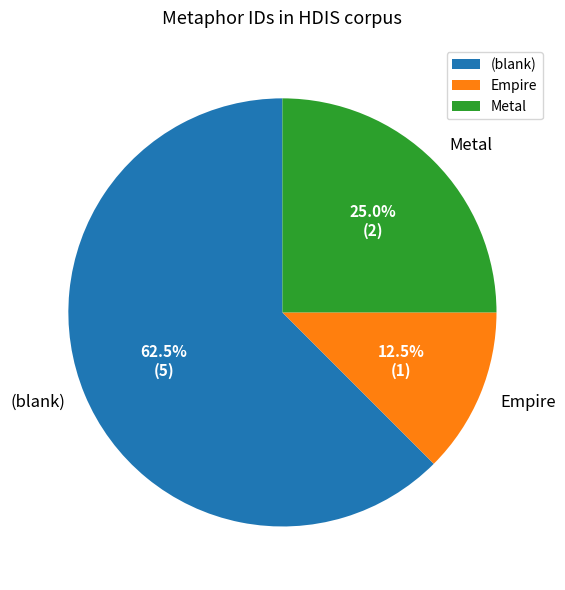

What is the majority slice?

(blank)